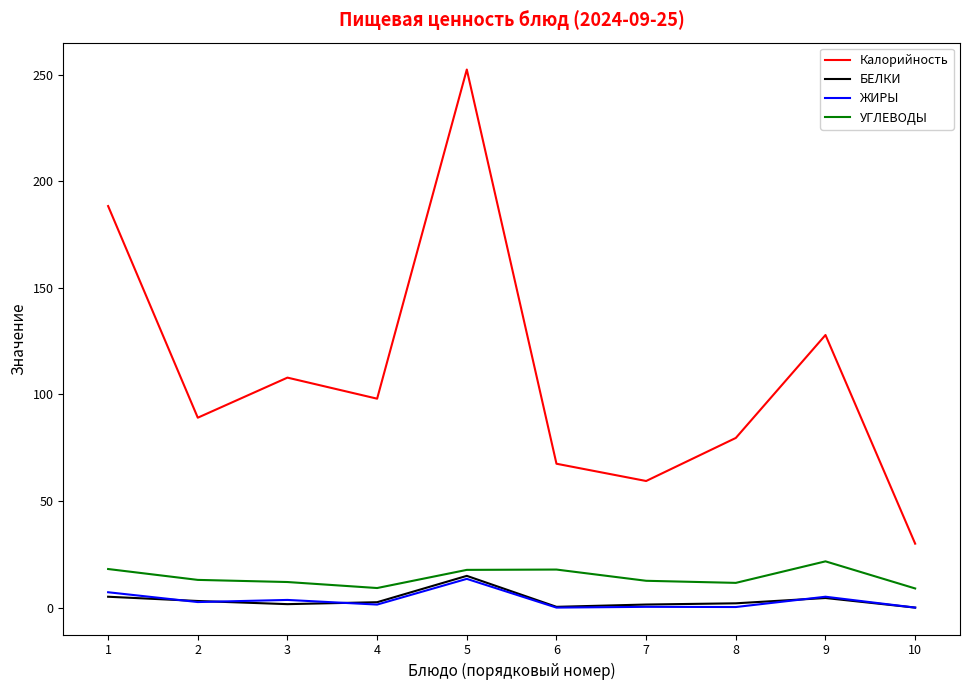

Which series has the widest spread of values?

Калорийность